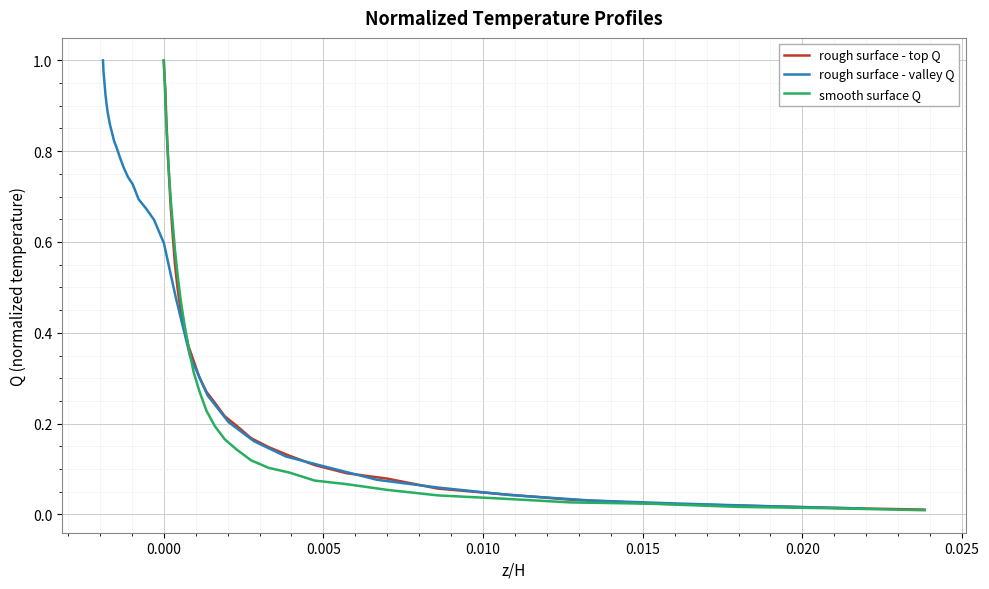

Reading left to right, transcribe all the data shown in this chart.

rough surface - top Q: 1.0	1.0	0.9	0.9	0.8	0.8	0.7	0.7	0.6	0.5	0.5	0.4	0.4	0.4	0.3	0.3	0.3	0.2	0.2	0.2	0.2	0.1	0.1	0.1	0.1	0.1	0.1	0.0	0.0	0.0	0.0	0.0	0.0
rough surface - valley Q: 1.0	1.0	1.0	0.9	0.9	0.9	0.9	0.9	0.8	0.8	0.8	0.8	0.8	0.7	0.7	0.7	0.7	0.6	0.6	0.5	0.3	0.3	0.2	0.2	0.1	0.1	0.1	0.1	0.0	0.0	0.0	0.0	0.0
smooth surface Q: 1.0	1.0	0.9	0.9	0.8	0.8	0.7	0.7	0.6	0.6	0.5	0.5	0.4	0.4	0.3	0.3	0.2	0.2	0.2	0.1	0.1	0.1	0.1	0.1	0.1	0.1	0.0	0.0	0.0	0.0	0.0	0.0	0.0